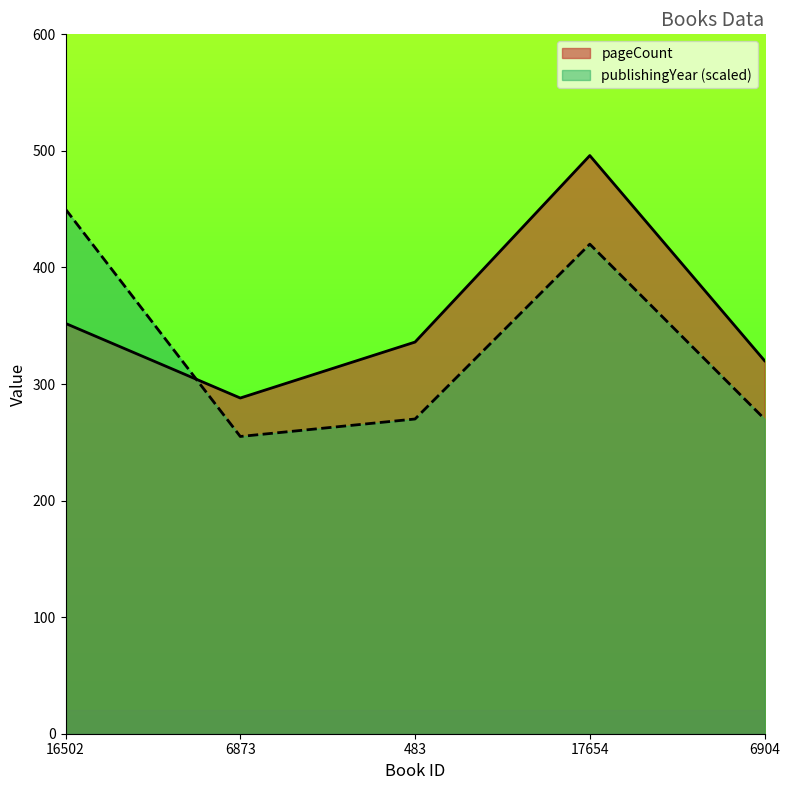

What is the label of the 5th point from the right?

16502